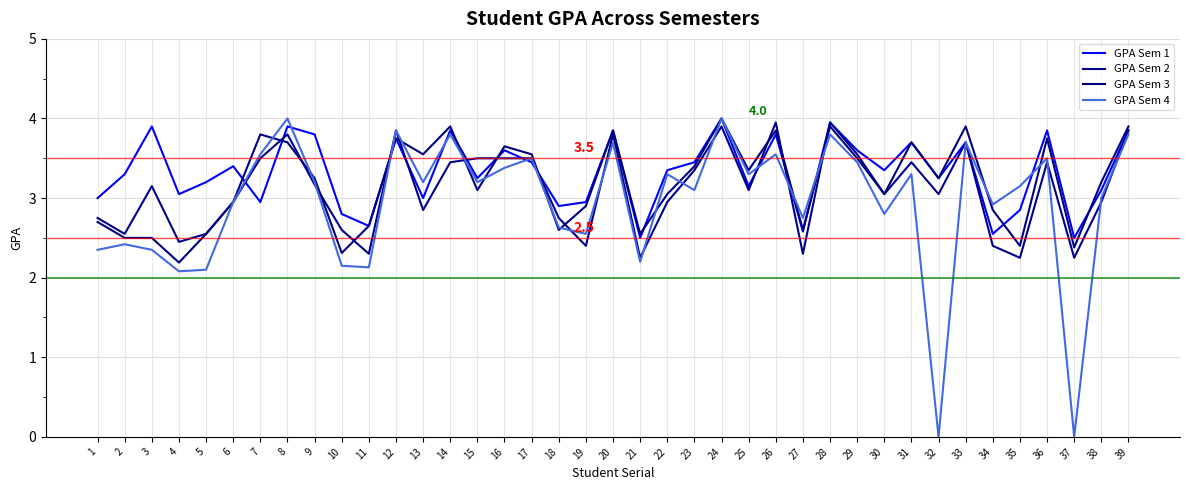

How many interior local valleys does the GPA Sem 2 series have?

12